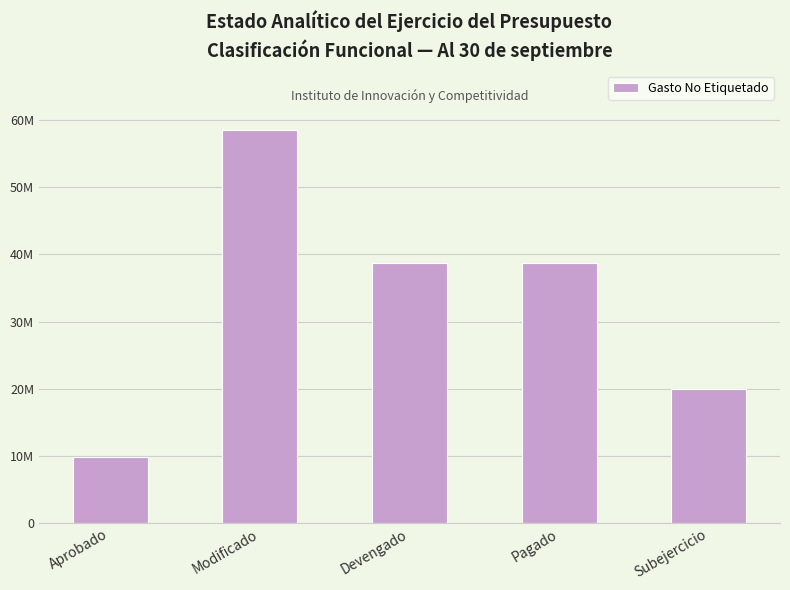

At which category does the chart reach its minimum across all series?

Aprobado